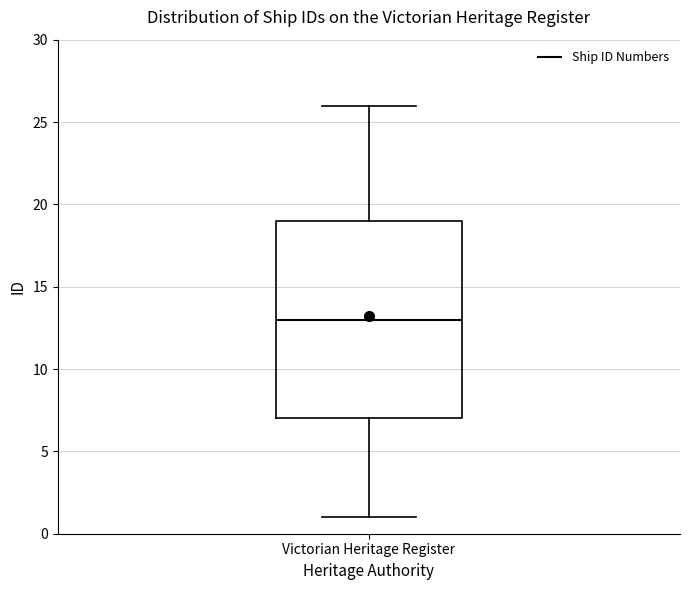

Transcribe this box plot: give where the median line is, the range the box spans, and where the two whiskers end, as read against the y-axis. The values are not printed on the chart, so give them approximately, as read against the axis.

median 13, box 7 to 19, whiskers 1 to 26